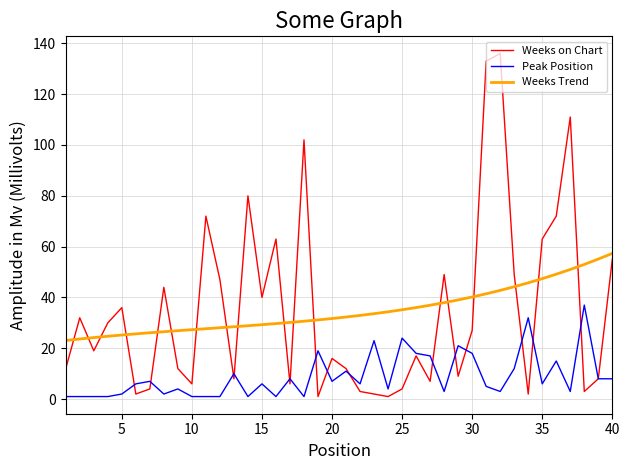

True or false: Peak Position has more than 1 interior local peaks.

True